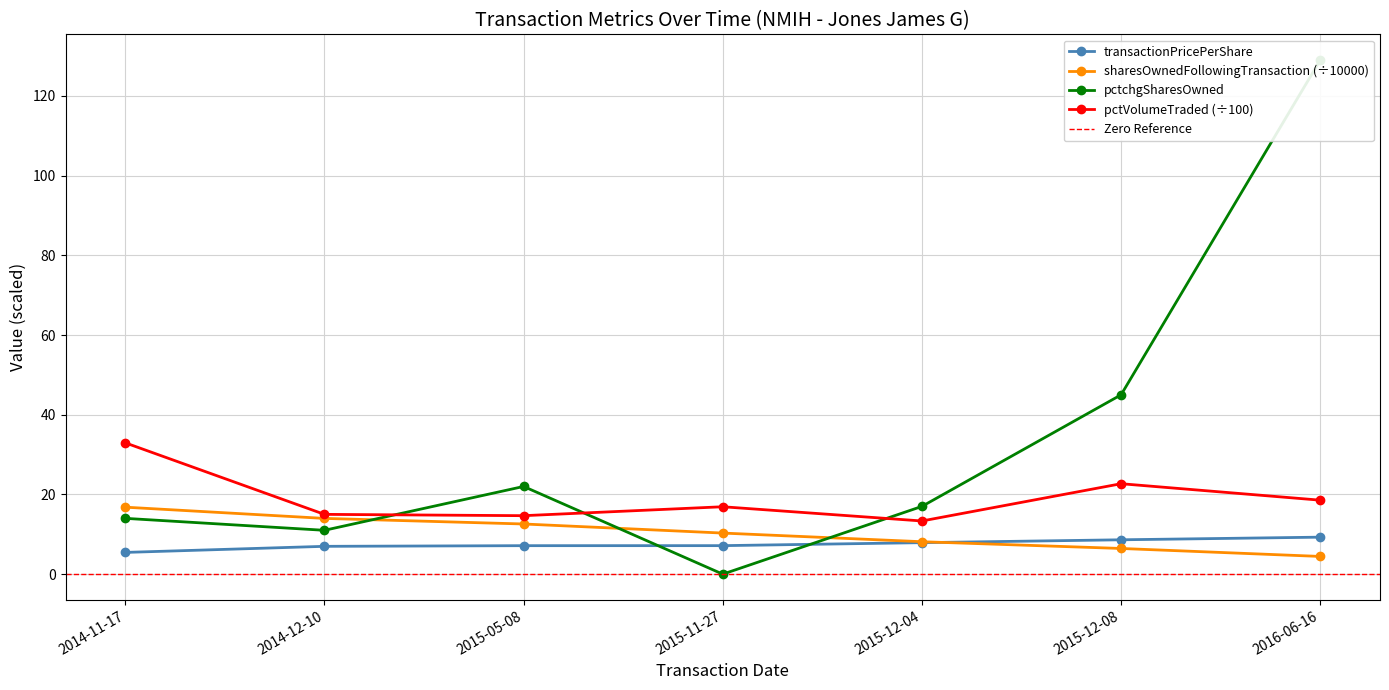

What is the difference between the highest and lowest values at 2015-11-27?

16.9